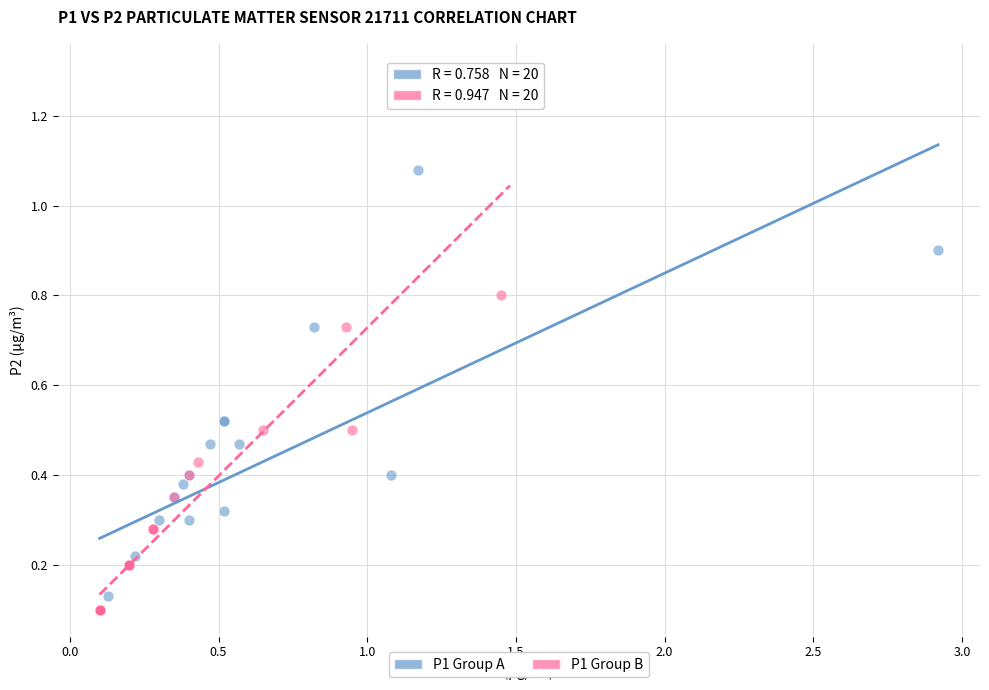

Which series has the largest Y range (max minus min)?

P1 Group B